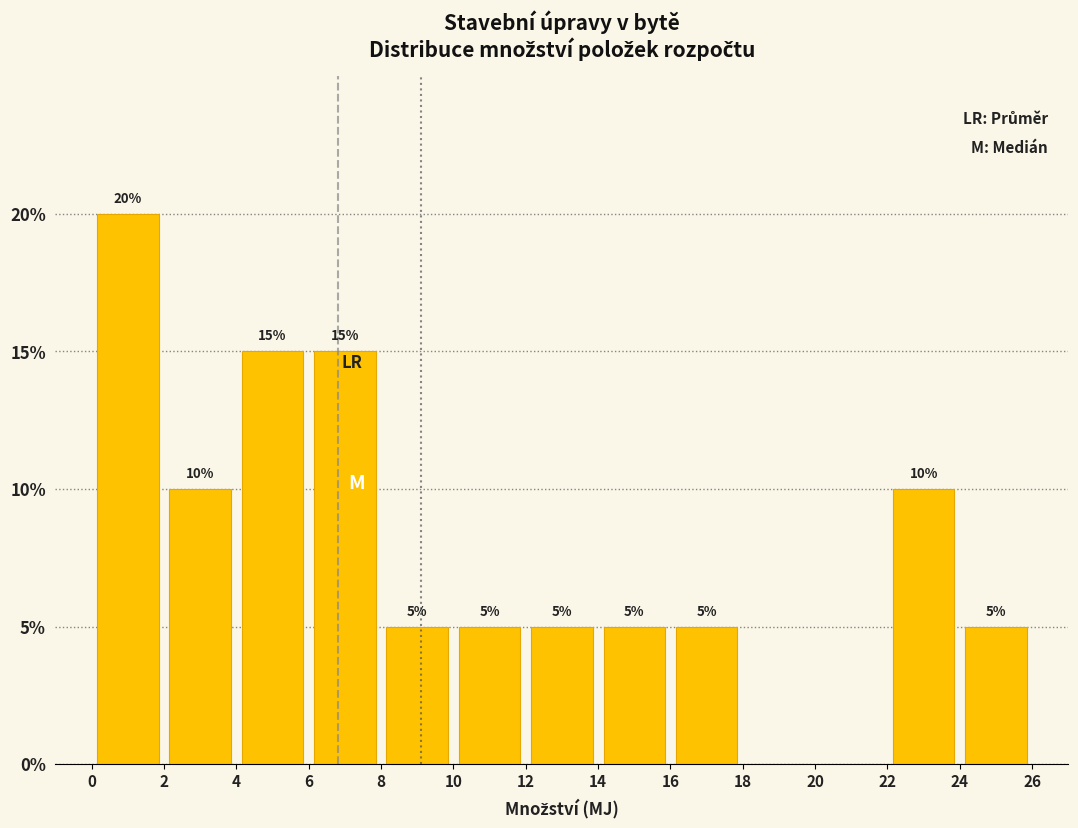

Over which range of the x-axis is the bar tallest?

0 to 2